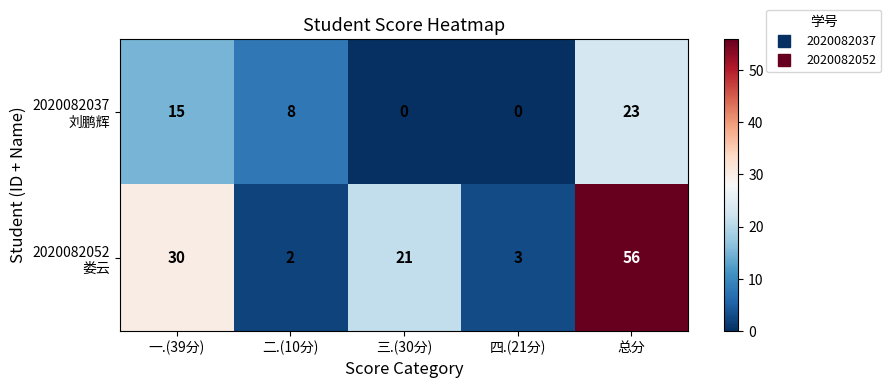

At which category does the chart reach its peak across all series?

总分